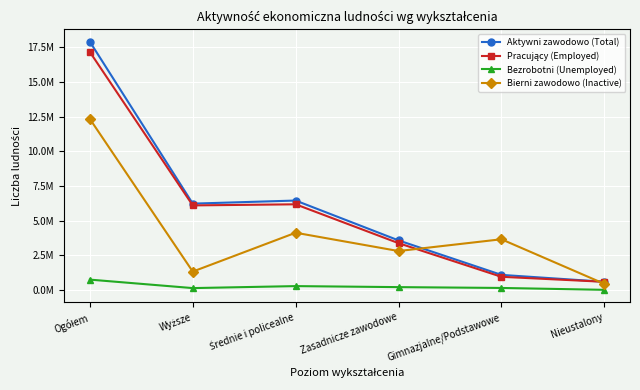

The value of Bezrobotni (Unemployed) at Wyższe is 218634. True or false?

False